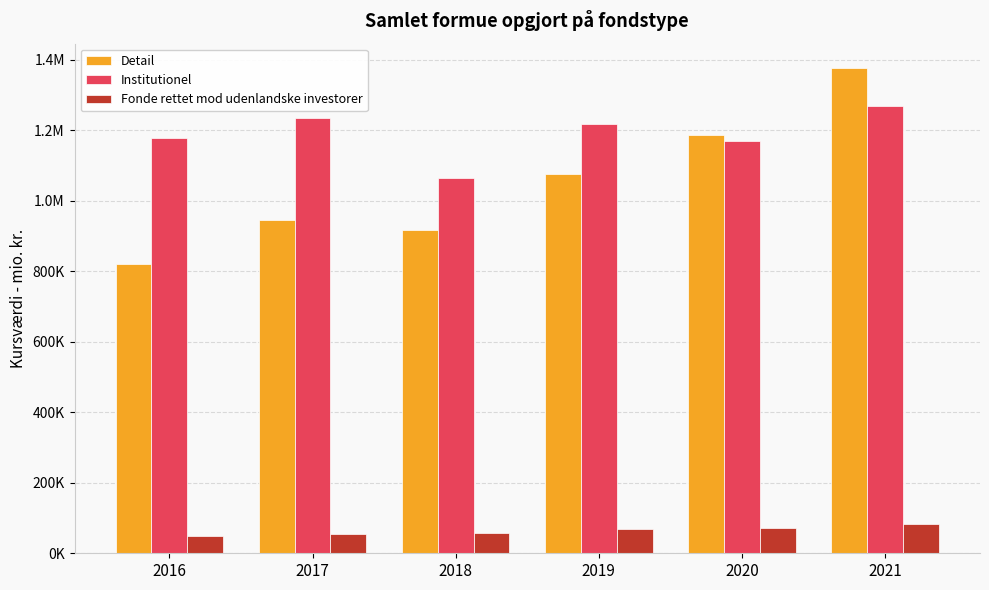

Are the bars horizontal?

No